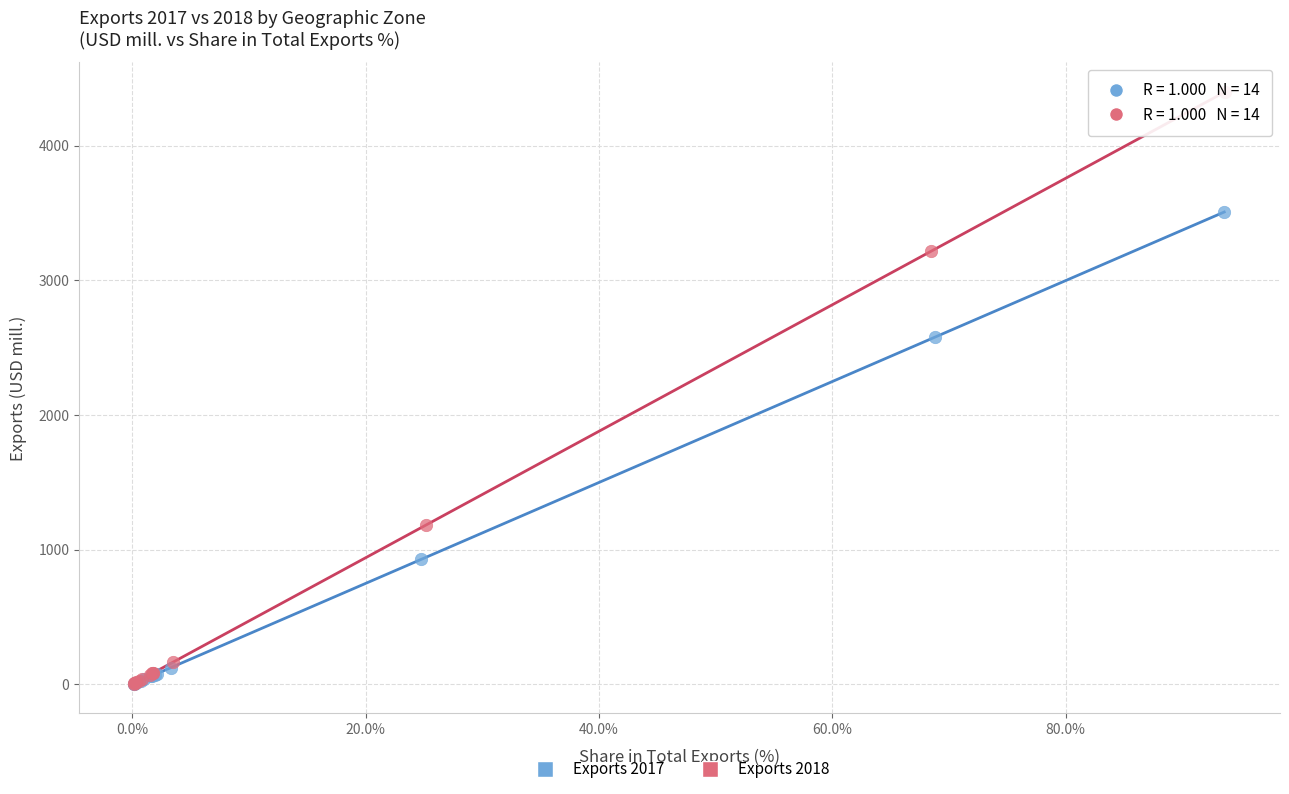

Which series reaches the maximum Y coordinate?

Exports 2018